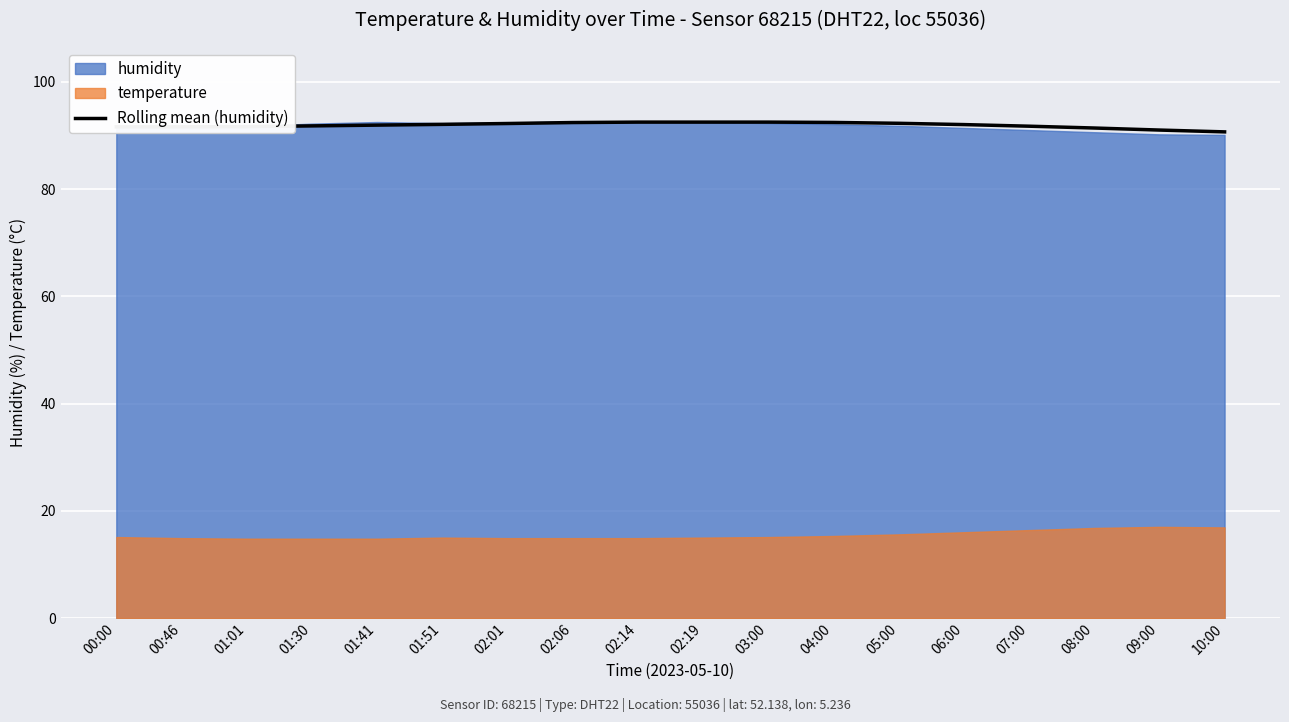

Reading left to right, what are all the values shown in this chart?

91.6	91.6	91.6	91.8	91.9	92.1	92.2	92.4	92.5	92.5	92.5	92.4	92.3	92.0	91.7	91.4	91.0	90.7